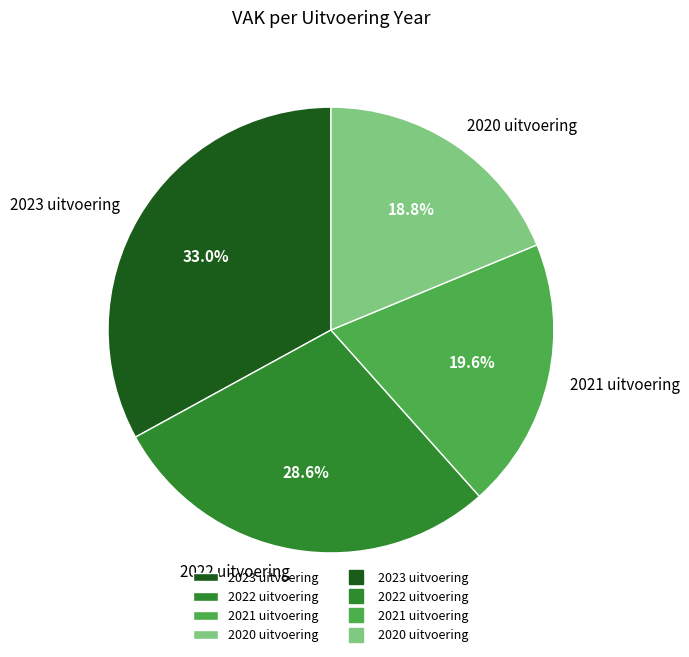

The 2022 uitvoering slice represents 22% of the pie. True or false?

False